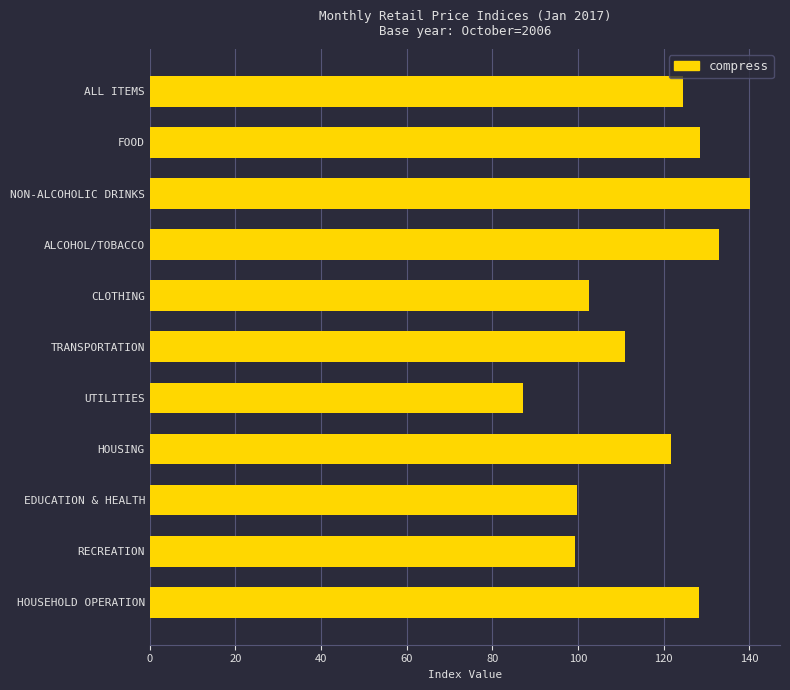

Does the chart contain stacked bars?

No